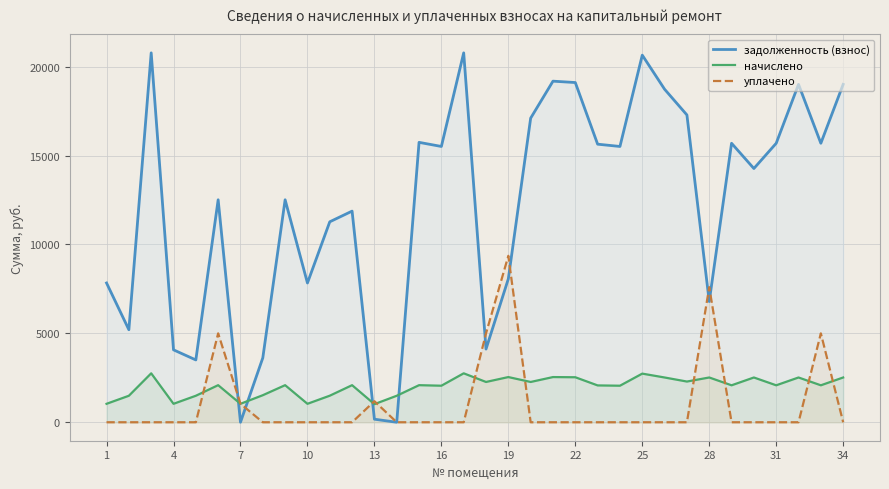

How many times do задолженность (взнос) and уплачено cross each other?

7